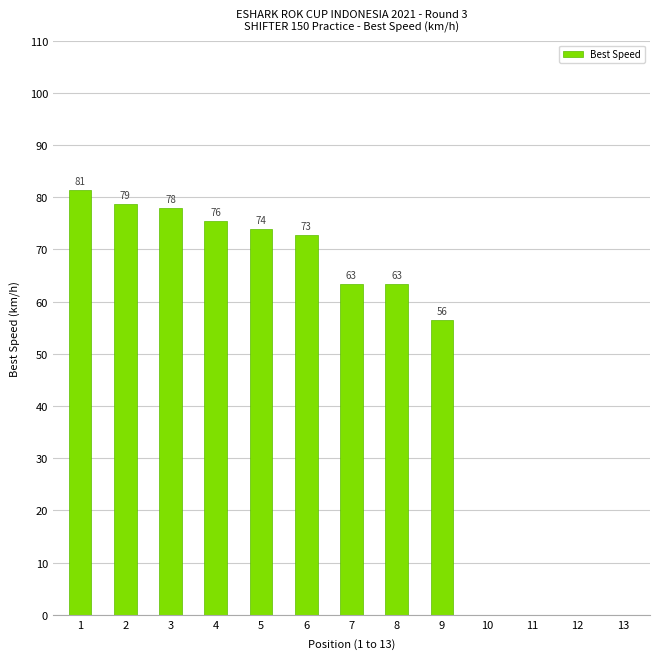

At which label is the value closest to 40?

9